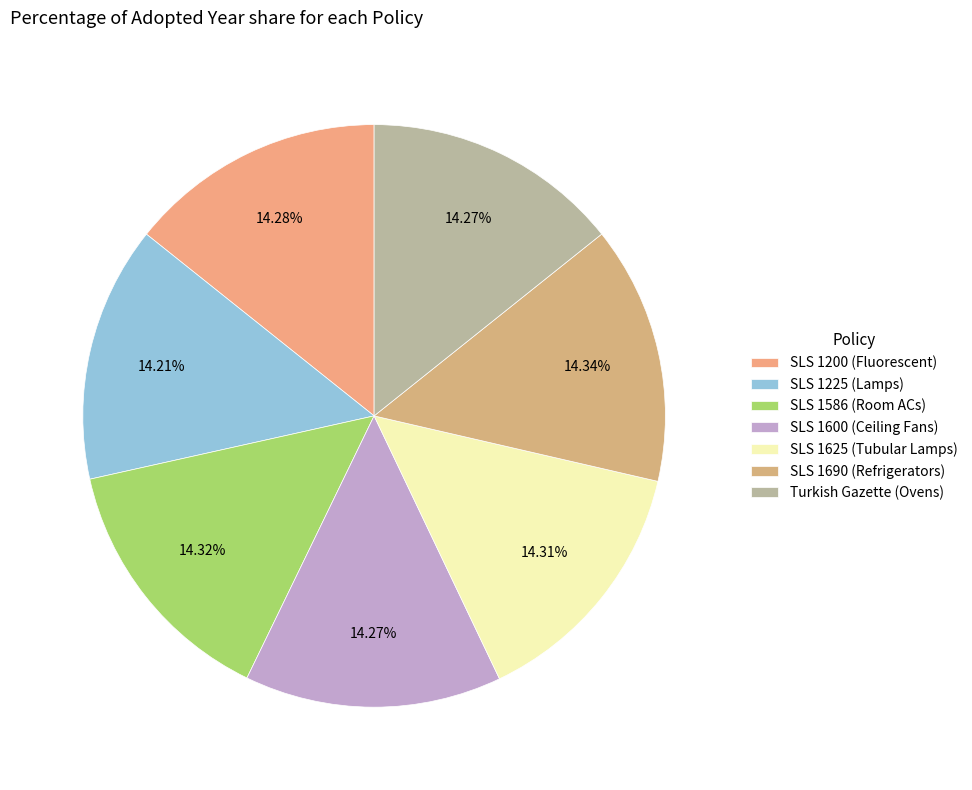

What portion of the pie excludes SLS 1225 (Lamps)?

85.8%